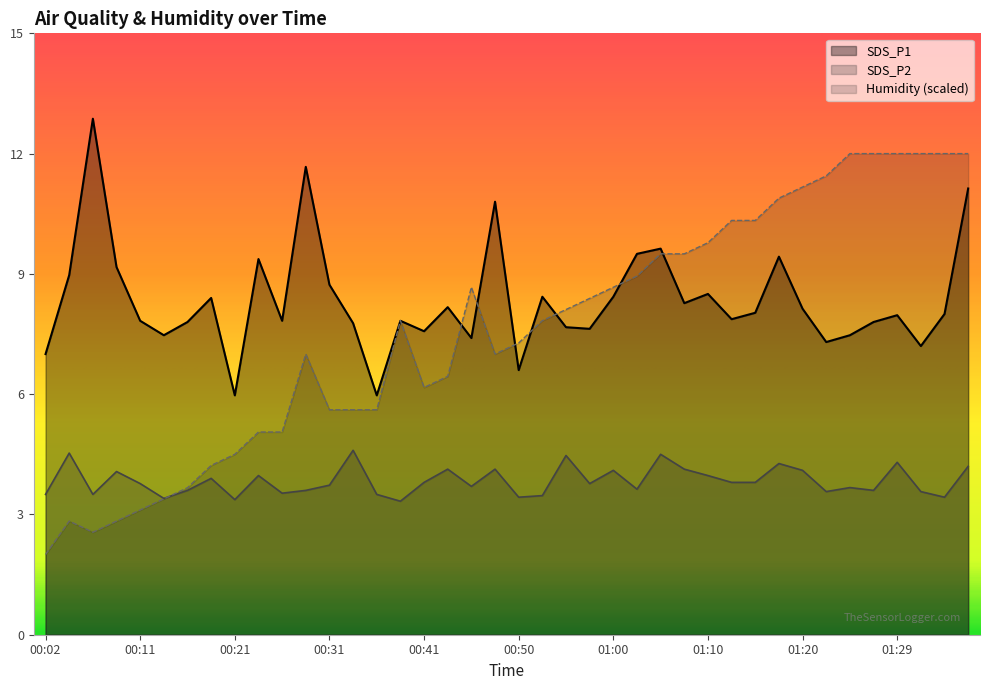

Which label corresponds to the smallest value in the chart?

00:02